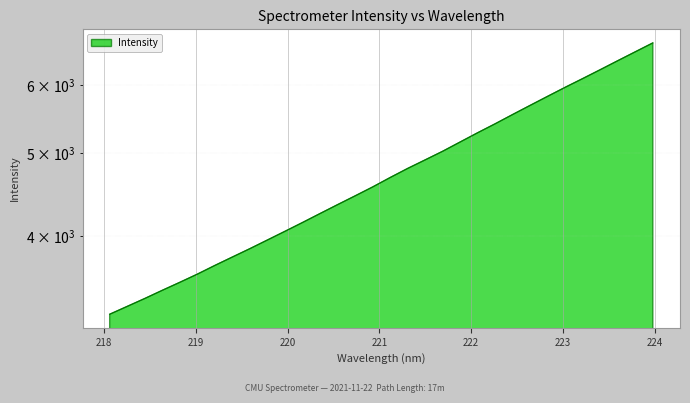

What is the change in value from 219.0156 to 220.9264?

+954.7